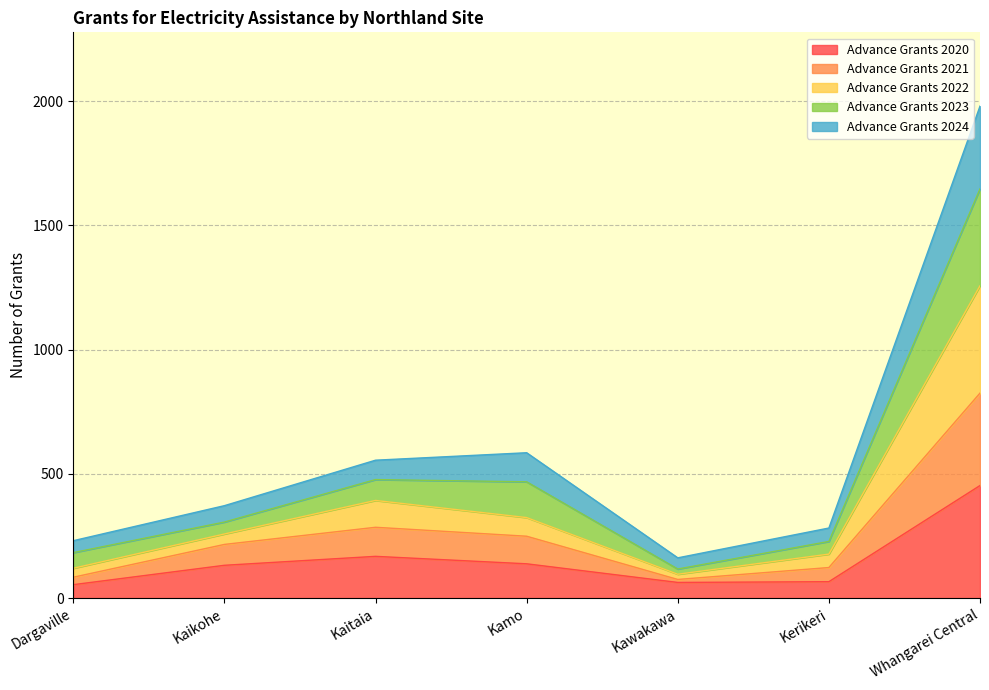

What is the maximum value for Advance Grants 2020?

453